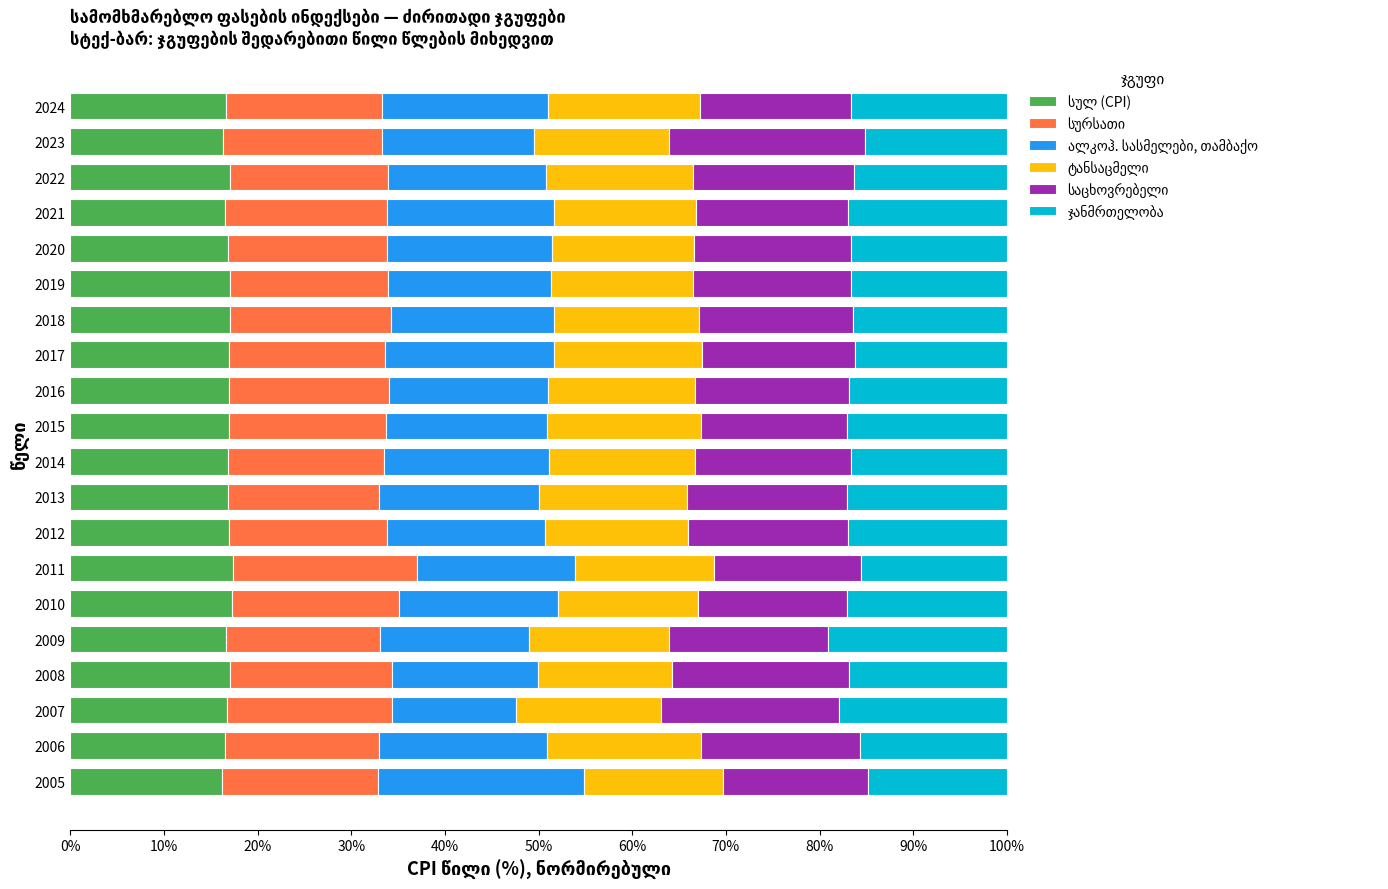

What is the total value across all series at 2022?

100.0